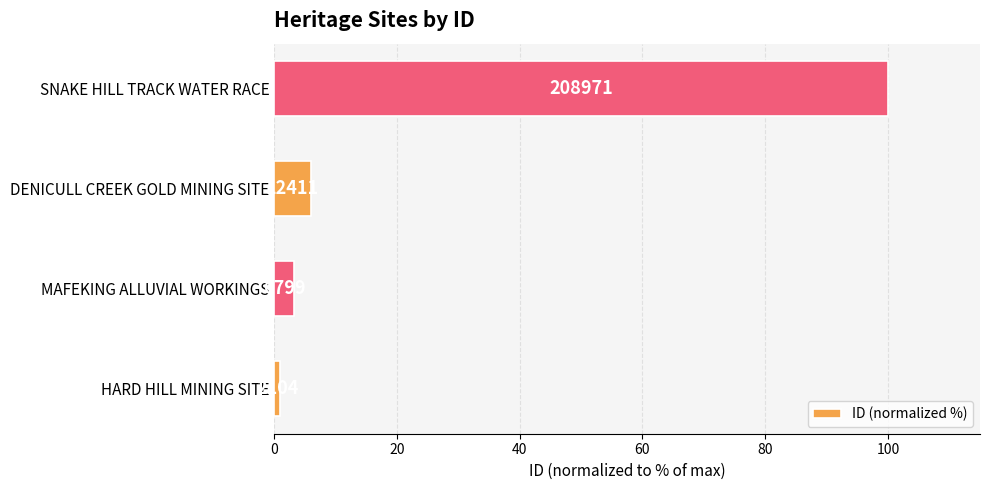

How many bars are there in total?

4